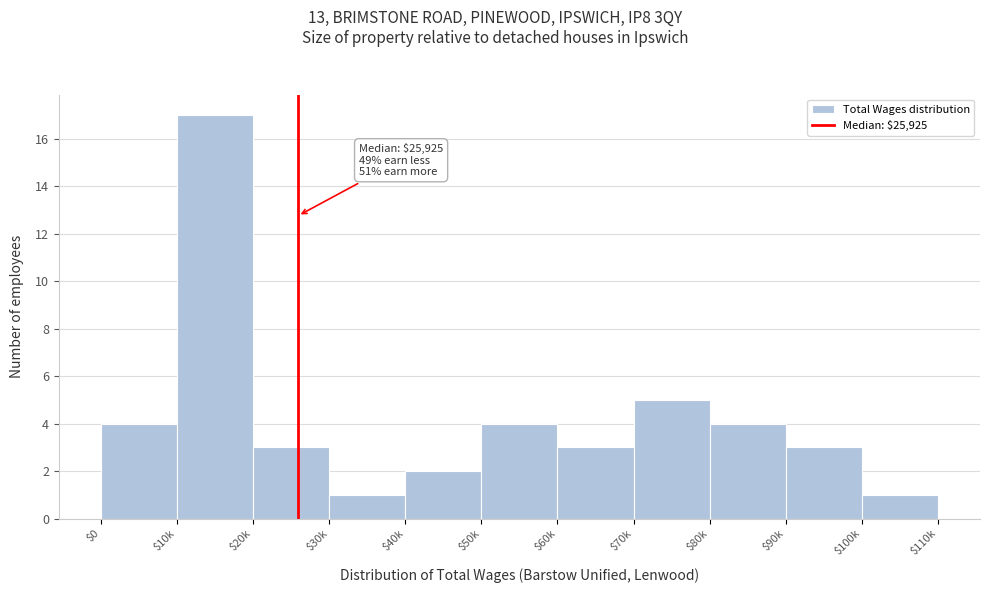

Reading left to right, extract all data points from this chart.

4	17	3	1	2	4	3	5	4	3	1